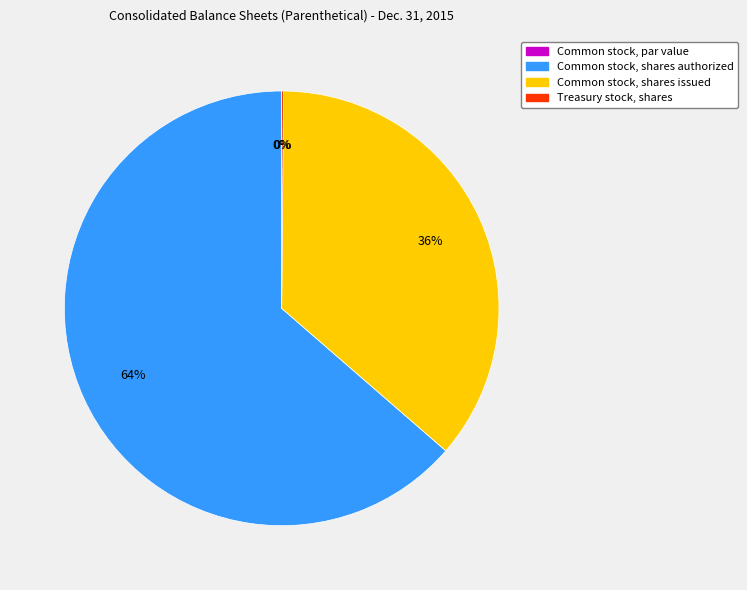

Rank the categories by value from highest to lowest.

Common stock, shares authorized, Common stock, shares issued, Treasury stock, shares, Common stock, par value